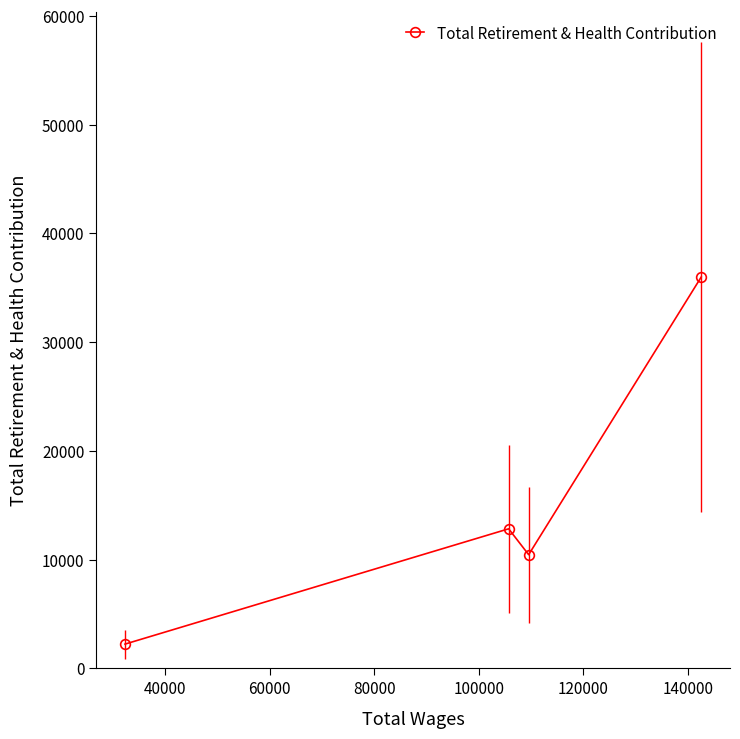

Is this an area chart (filled region under the line)?

No